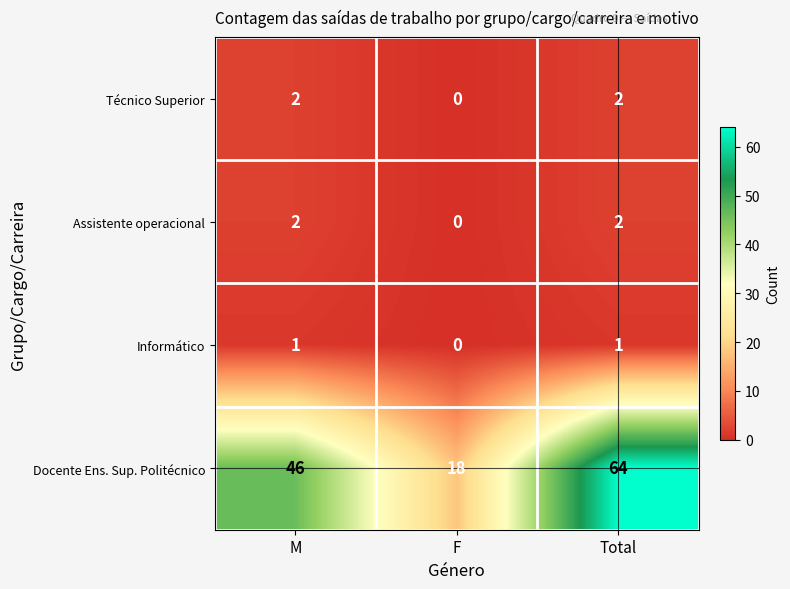

Is it true that Informático equals 0 at F?

True